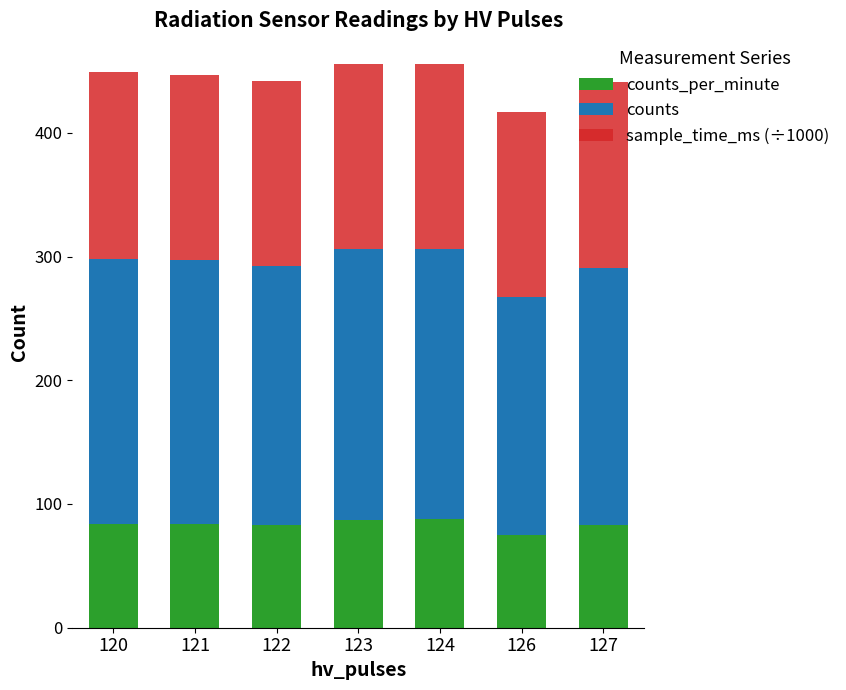

What is the total value across all series at 124?

456